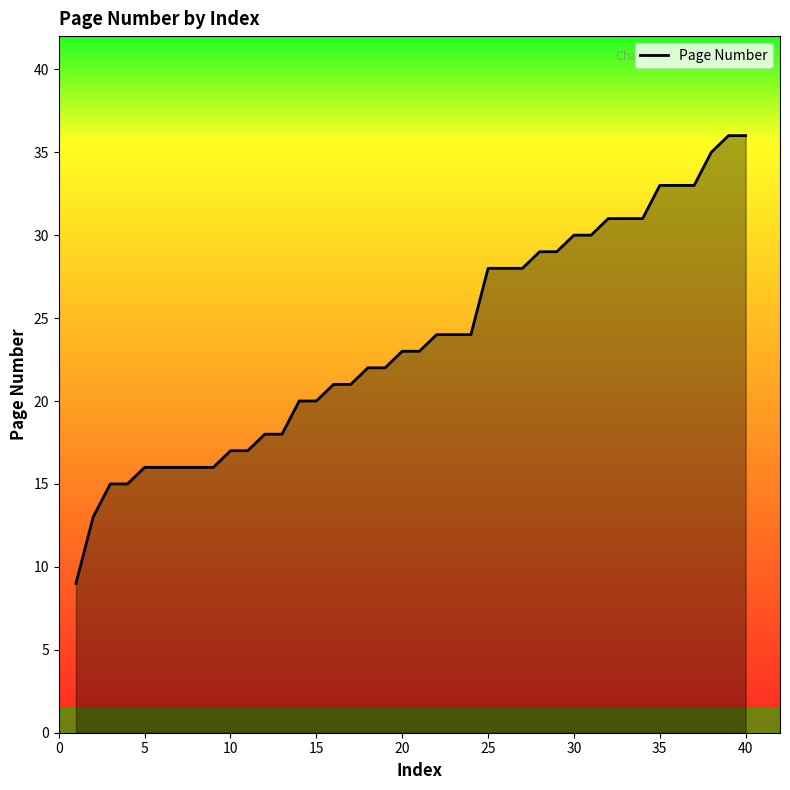

What is the difference between the maximum and minimum values?

27